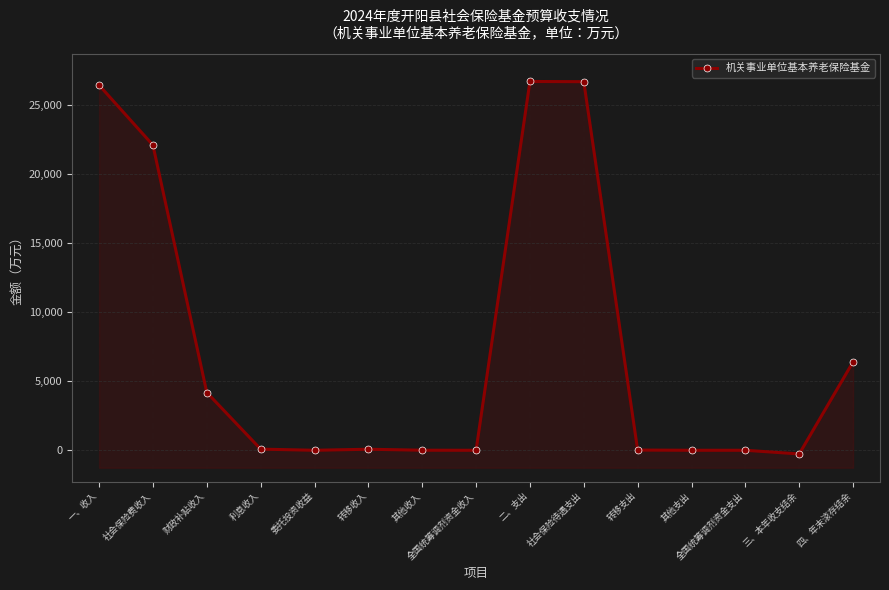

What is the difference between the values at 其他收入 and 财政补贴收入?

4182